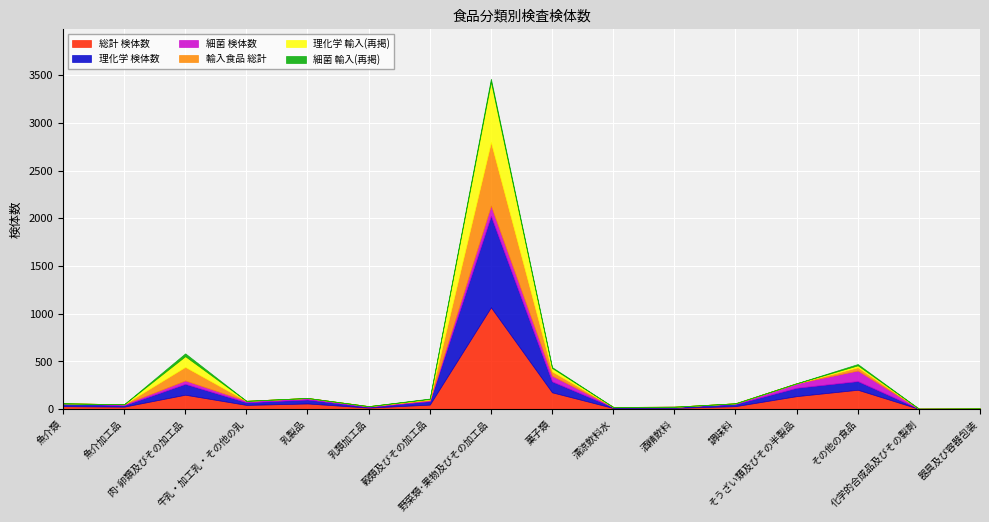

What is the minimum value for 総計 検体数?

2